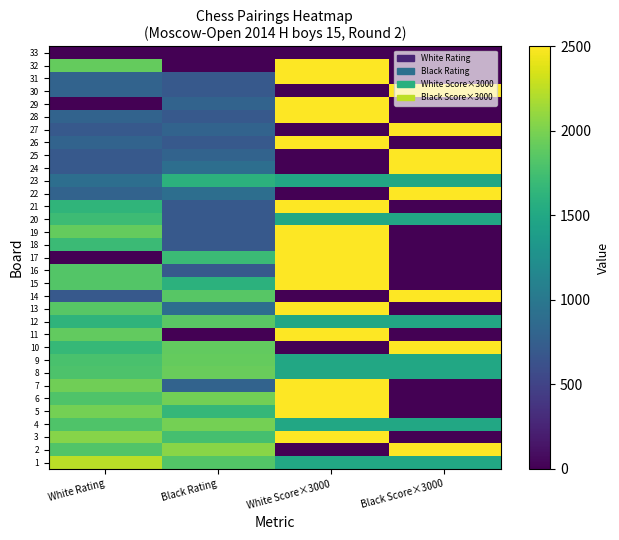

Reading right to left, extract all data points from this chart.

1: Black Score×3000=1500	White Score×3000=1500	Black Rating=1832	White Rating=2244
2: Black Score×3000=3000	White Score×3000=0	Black Rating=2055	White Rating=1821
3: Black Score×3000=0	White Score×3000=3000	Black Rating=1765	White Rating=2046
4: Black Score×3000=1500	White Score×3000=1500	Black Rating=1981	White Rating=1814
5: Black Score×3000=0	White Score×3000=3000	Black Rating=1663	White Rating=1976
6: Black Score×3000=0	White Score×3000=3000	Black Rating=1972	White Rating=1810
7: Black Score×3000=0	White Score×3000=3000	Black Rating=800	White Rating=1959
8: Black Score×3000=1500	White Score×3000=1500	Black Rating=1929	White Rating=1801
9: Black Score×3000=1500	White Score×3000=1500	Black Rating=1909	White Rating=1786
10: Black Score×3000=3000	White Score×3000=0	Black Rating=1900	White Rating=1676
11: Black Score×3000=0	White Score×3000=3000	Black Rating=0	White Rating=1898
12: Black Score×3000=1500	White Score×3000=1500	Black Rating=1864	White Rating=1623
13: Black Score×3000=0	White Score×3000=3000	Black Rating=900	White Rating=1855
14: Black Score×3000=3000	White Score×3000=0	Black Rating=1851	White Rating=700
15: Black Score×3000=0	White Score×3000=3000	Black Rating=1608	White Rating=1834
16: Black Score×3000=0	White Score×3000=3000	Black Rating=700	White Rating=1827
17: Black Score×3000=0	White Score×3000=3000	Black Rating=1707	White Rating=0
18: Black Score×3000=0	White Score×3000=3000	Black Rating=700	White Rating=1701
19: Black Score×3000=0	White Score×3000=3000	Black Rating=700	White Rating=1909
20: Black Score×3000=1500	White Score×3000=1500	Black Rating=700	White Rating=1717
21: Black Score×3000=0	White Score×3000=3000	Black Rating=700	White Rating=1640
22: Black Score×3000=3000	White Score×3000=0	Black Rating=900	White Rating=800
23: Black Score×3000=1500	White Score×3000=1500	Black Rating=1604	White Rating=900
24: Black Score×3000=3000	White Score×3000=0	Black Rating=900	White Rating=700
25: Black Score×3000=3000	White Score×3000=0	Black Rating=800	White Rating=700
26: Black Score×3000=0	White Score×3000=3000	Black Rating=700	White Rating=800
27: Black Score×3000=3000	White Score×3000=0	Black Rating=800	White Rating=700
28: Black Score×3000=0	White Score×3000=3000	Black Rating=700	White Rating=800
29: Black Score×3000=0	White Score×3000=3000	Black Rating=800	White Rating=0
30: Black Score×3000=3000	White Score×3000=0	Black Rating=700	White Rating=800
31: Black Score×3000=0	White Score×3000=3000	Black Rating=700	White Rating=800
32: Black Score×3000=0	White Score×3000=3000	Black Rating=0	White Rating=1907
33: Black Score×3000=0	White Score×3000=0	Black Rating=0	White Rating=0